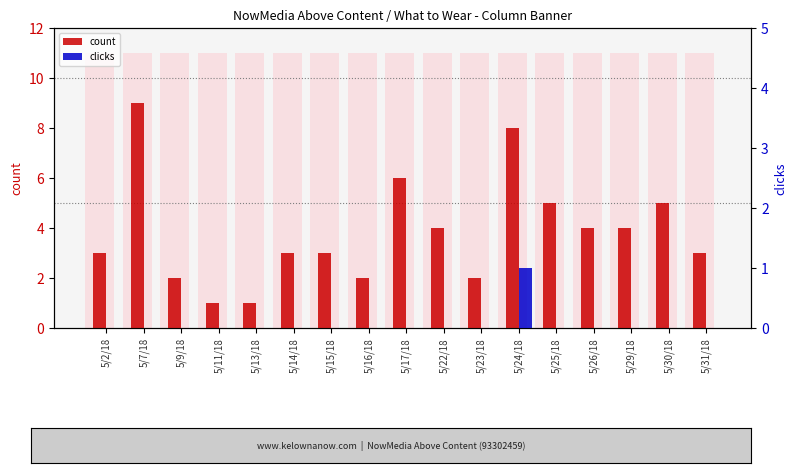

True or false: clicks has a value of 0 at 5/26/18.

True